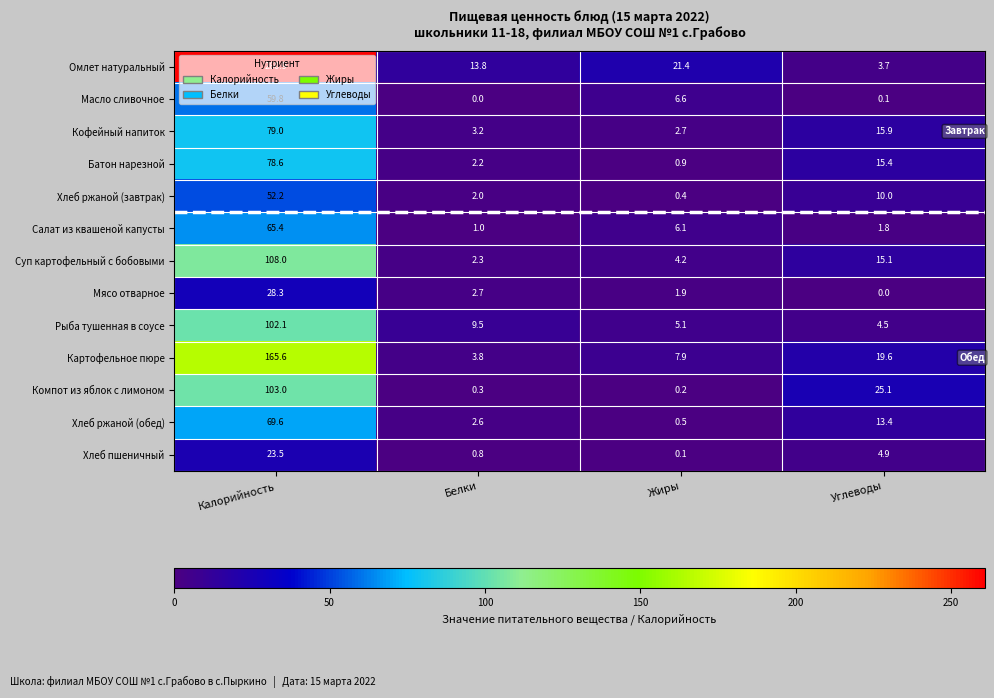

At how many categories does at least one series exceed 36?

1